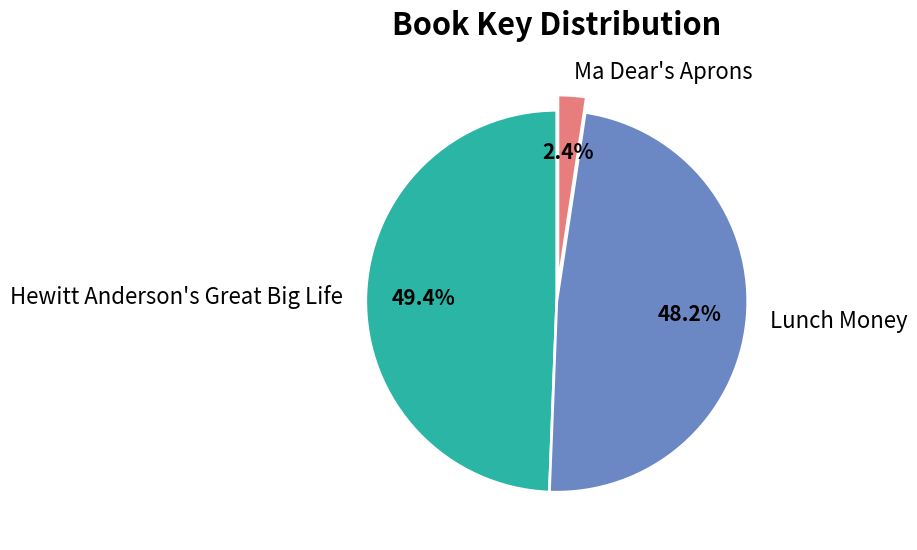

True or false: Lunch Money accounts for 48% of the total.

True